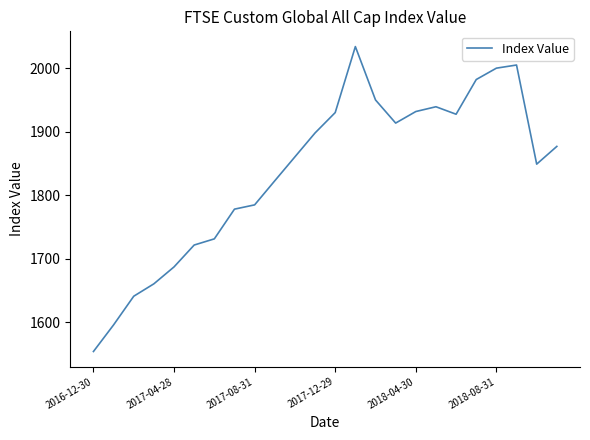

What is the difference between the maximum and minimum values?

480.2